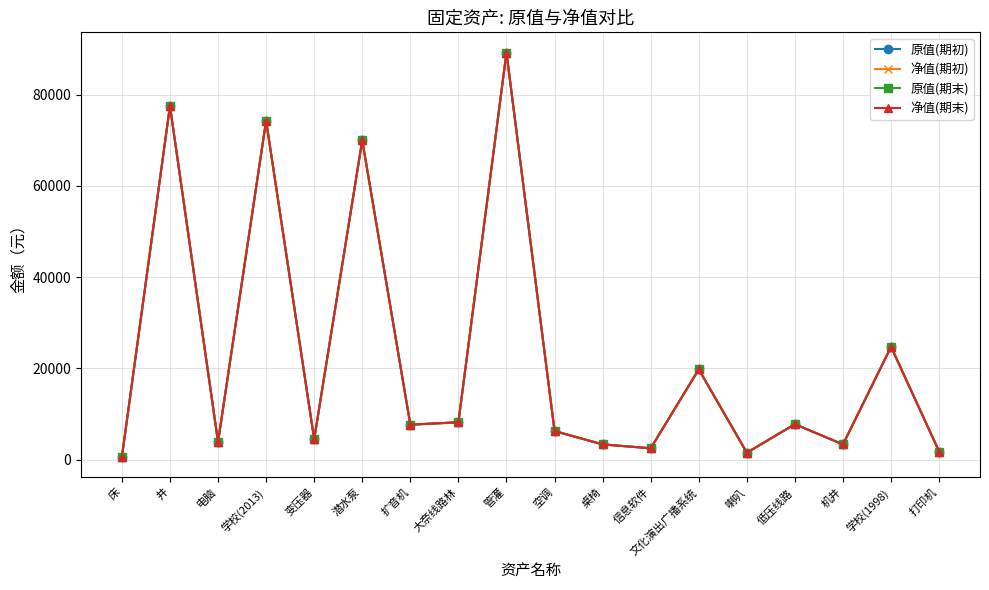

Which series has the largest total across all categories?

原值(期初)